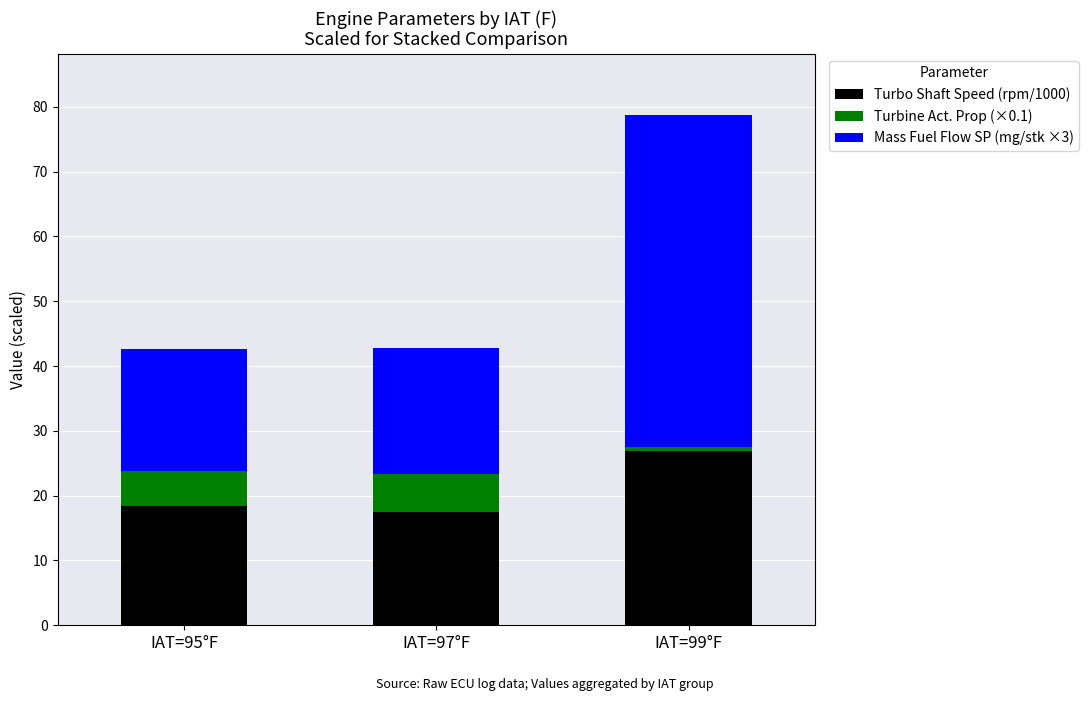

At which label does Turbo Shaft Speed (rpm/1000) reach its peak?

IAT=99°F